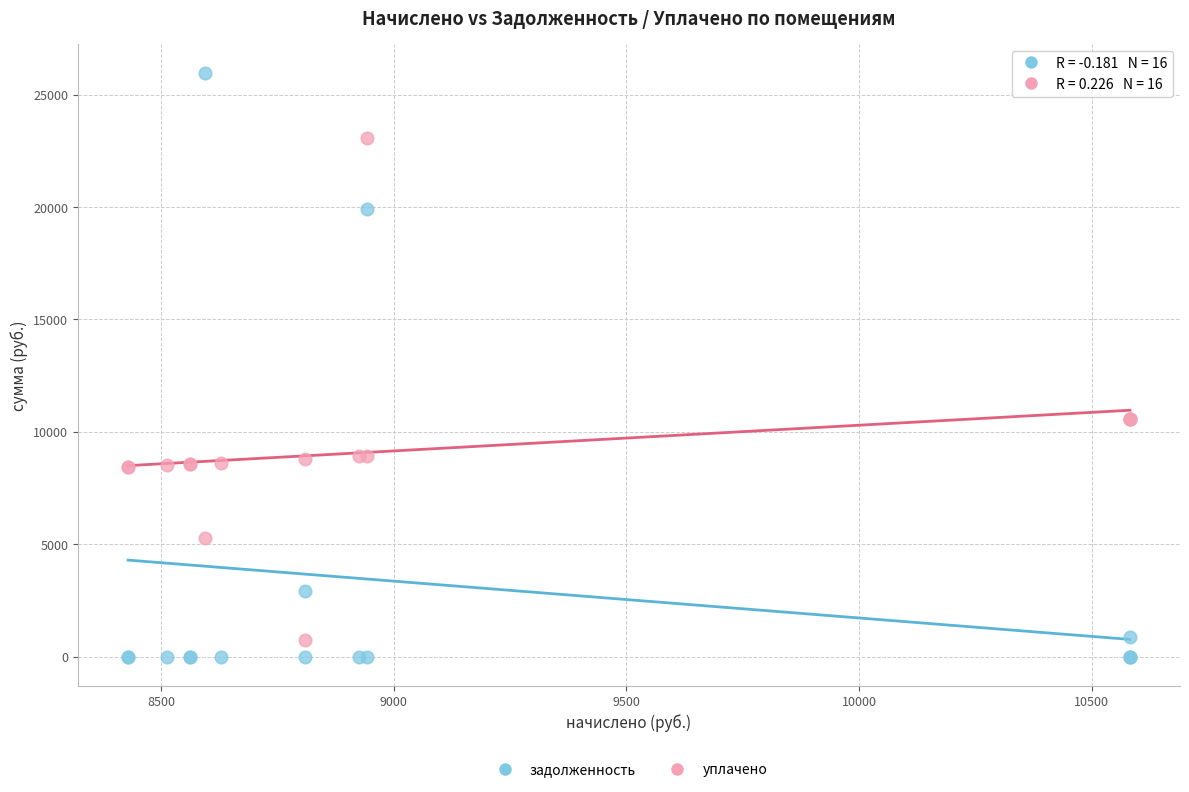

Which series has the widest spread of Y values?

задолженность